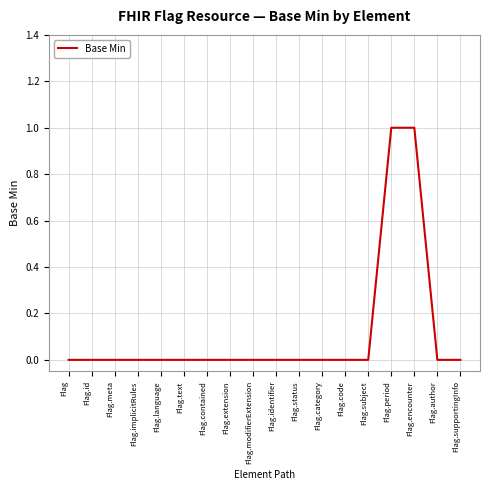

Reading left to right, what are all the values shown in this chart?

0	0	0	0	0	0	0	0	0	0	0	0	0	0	1	1	0	0